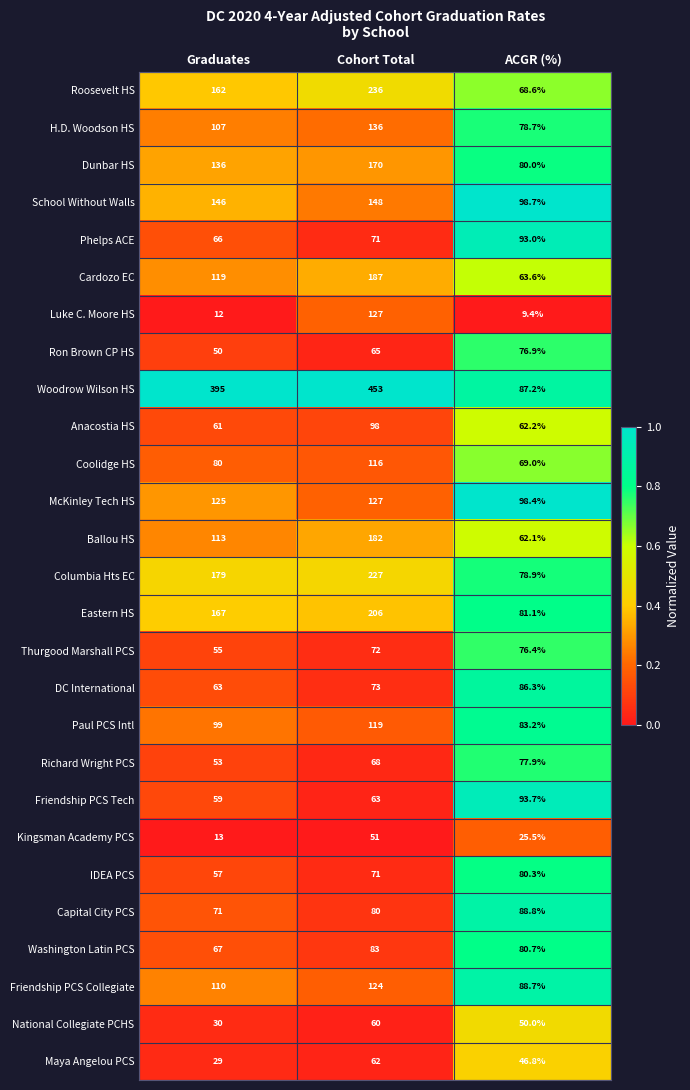

At which category is the sum across all series the highest?

Cohort Total